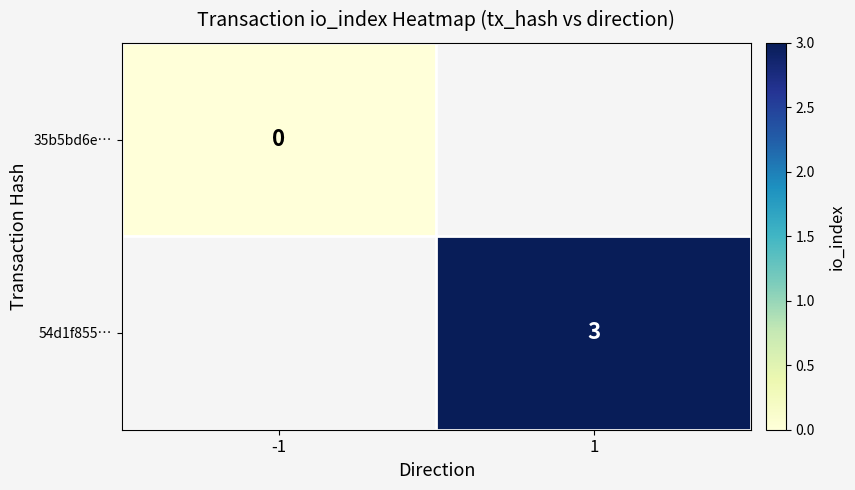

Is it true that 54d1f855… equals 4 at 1?

False